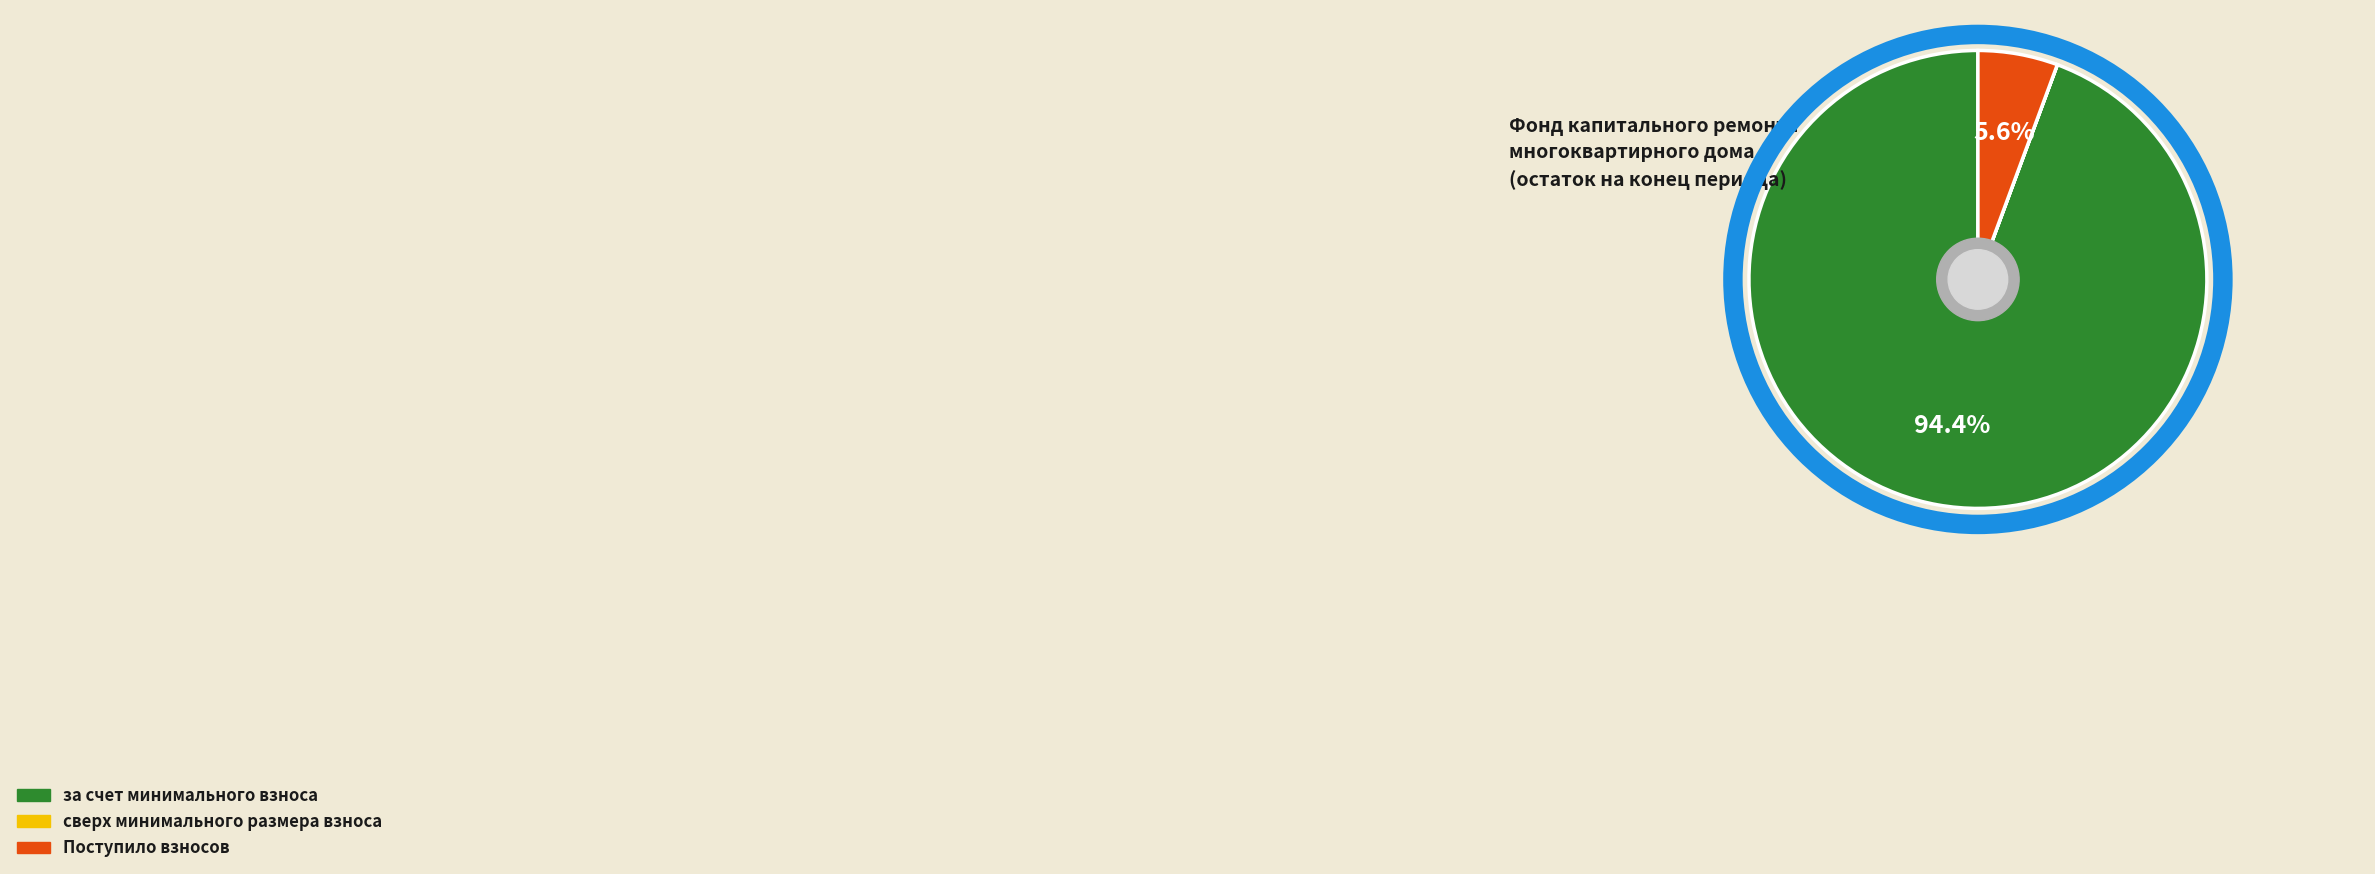

What is the largest slice in the pie chart?

за счет минимального взноса